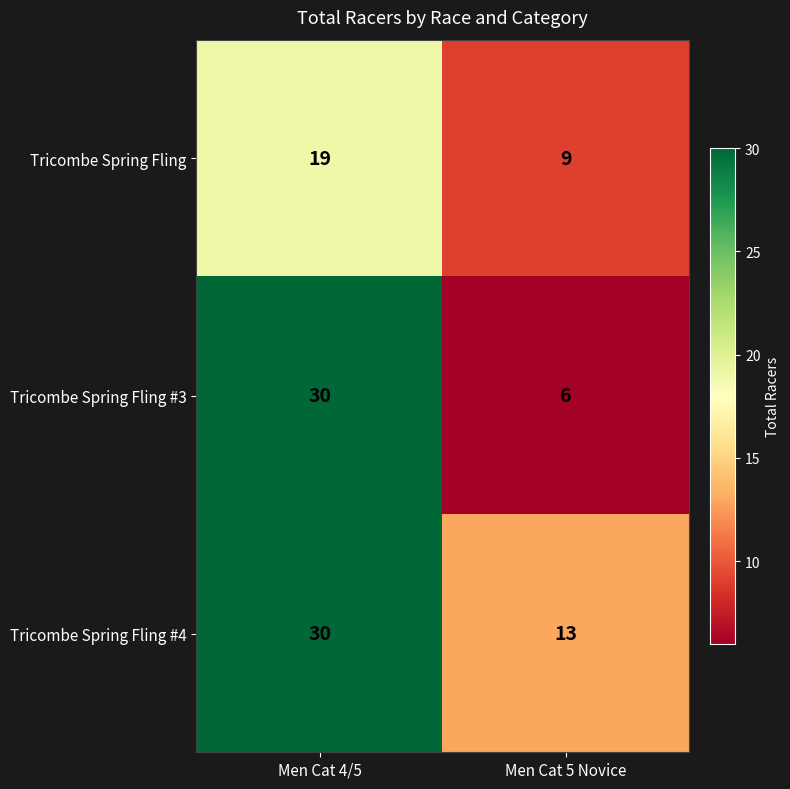

The Tricombe Spring Fling #4 series shows 13 at Men Cat 5 Novice. True or false?

True